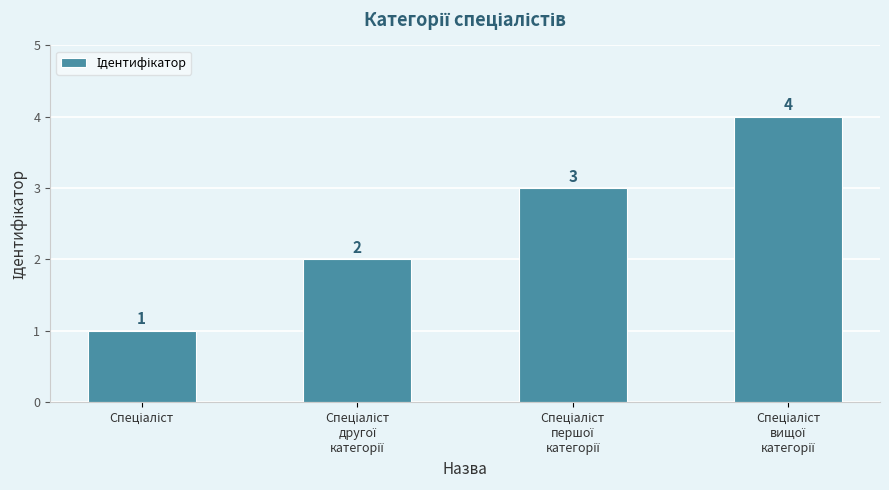

What is the sum of all values?

10